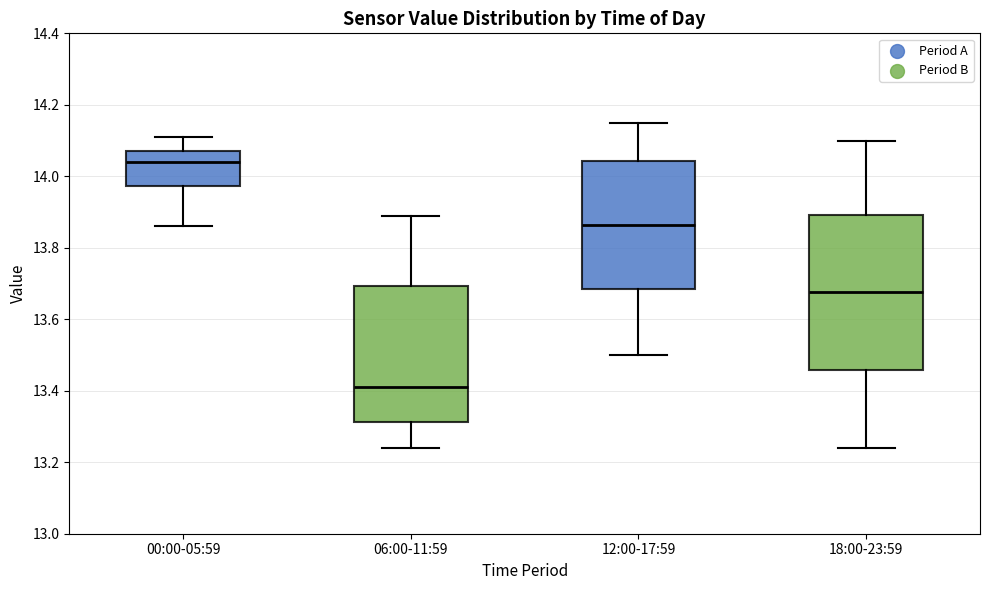

Which box's median line is the highest?

00:00-05:59